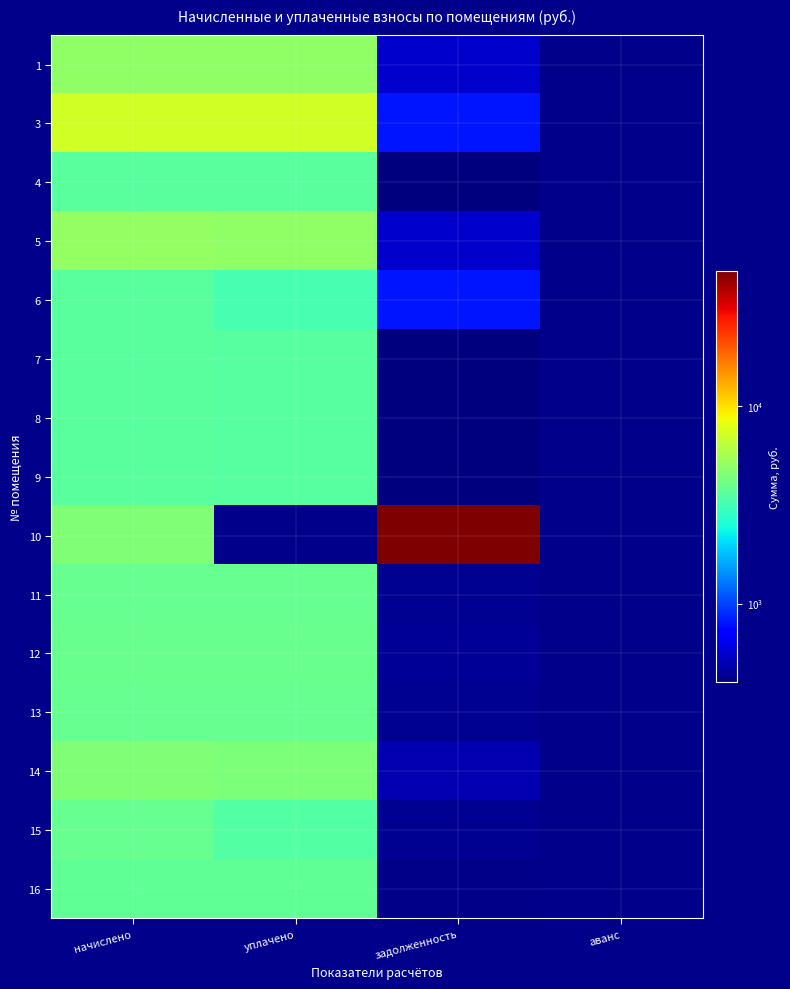

What is the greatest value displayed?

48522.7